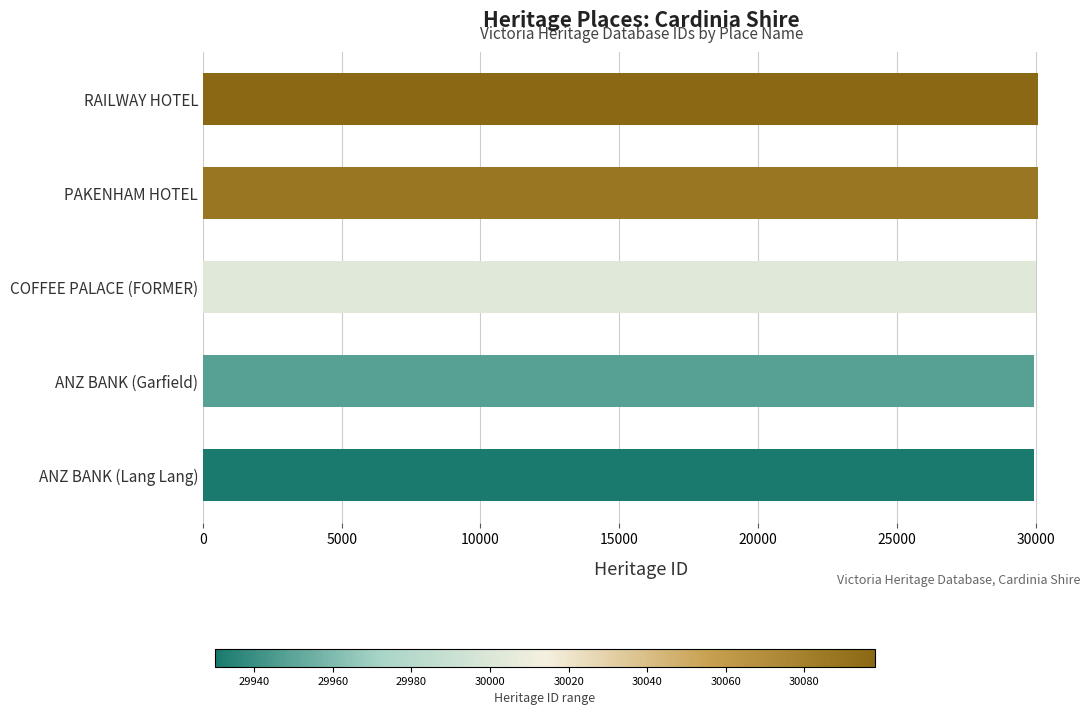

What is the minimum value shown in the chart?

29930